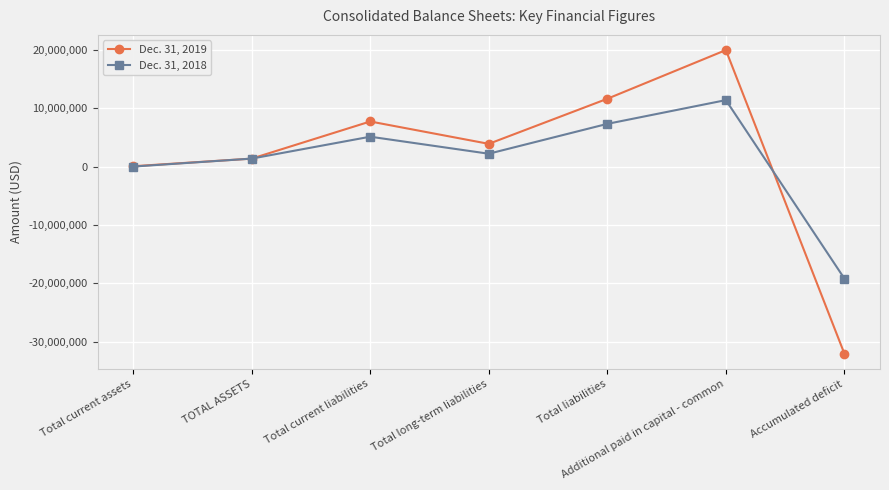

What is the difference between the maximum and minimum values in the Dec. 31, 2019 series?

52009787